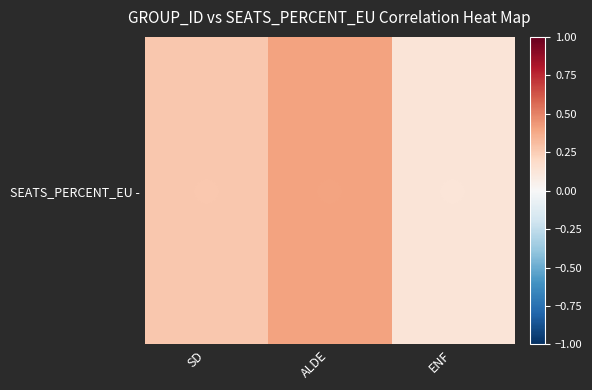

What is the difference between the second highest and minimum values?

0.1